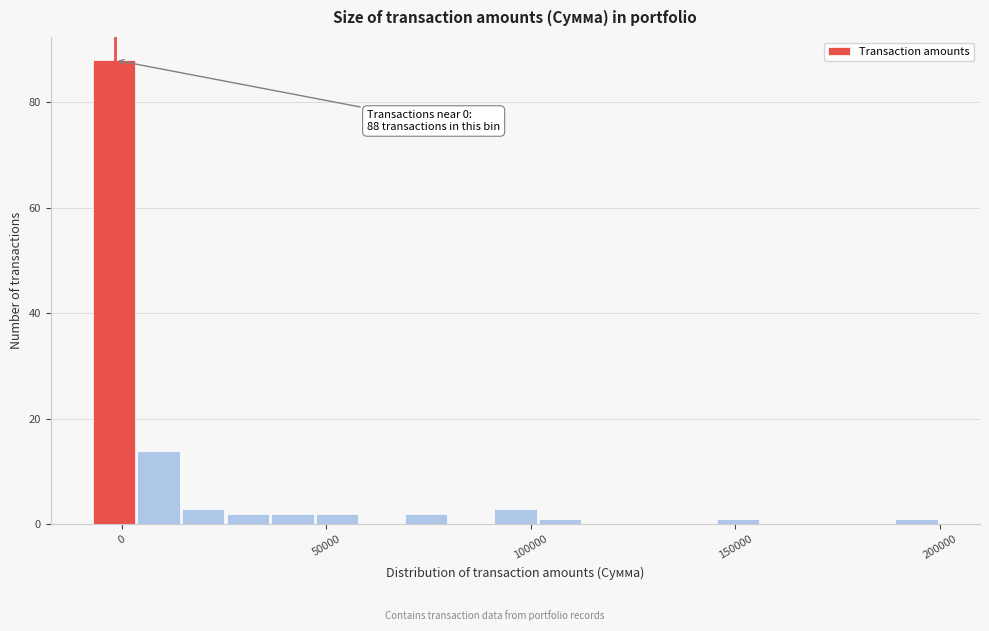

Read against the x-axis, roughly where is the centre of the tallest bar?

0